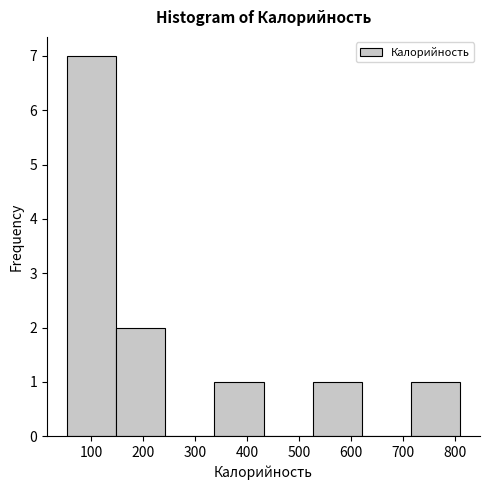

Reading left to right, list every bar in this chart as the range it spans on the x-axis followed by its height. Neither the bar edges nor the heights are printed on the chart, so give them approximately, as read against the axes.

50 to 150: 7
150 to 240: 2
240 to 340: 0
340 to 430: 1
430 to 530: 0
530 to 620: 1
620 to 720: 0
720 to 810: 1